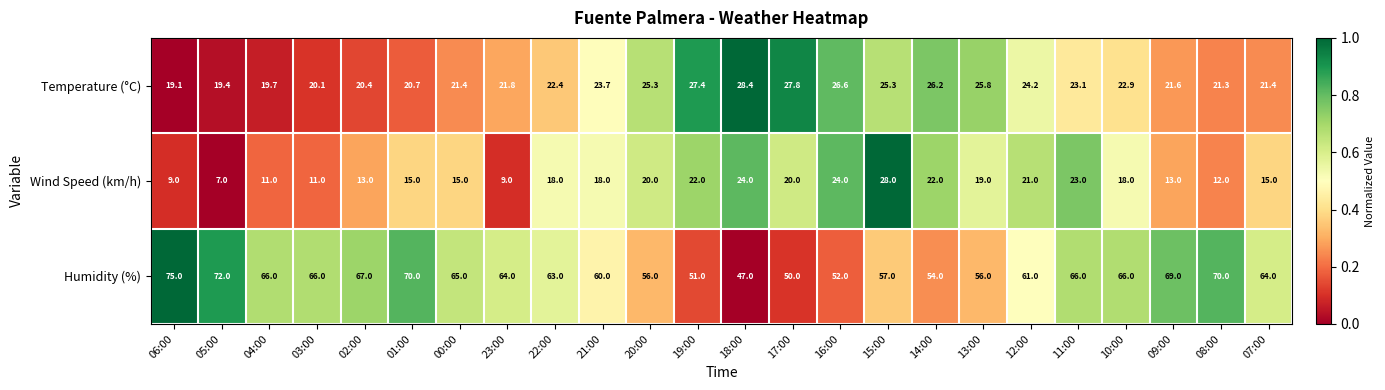

What is the highest value of the Humidity (%) series?

75.0